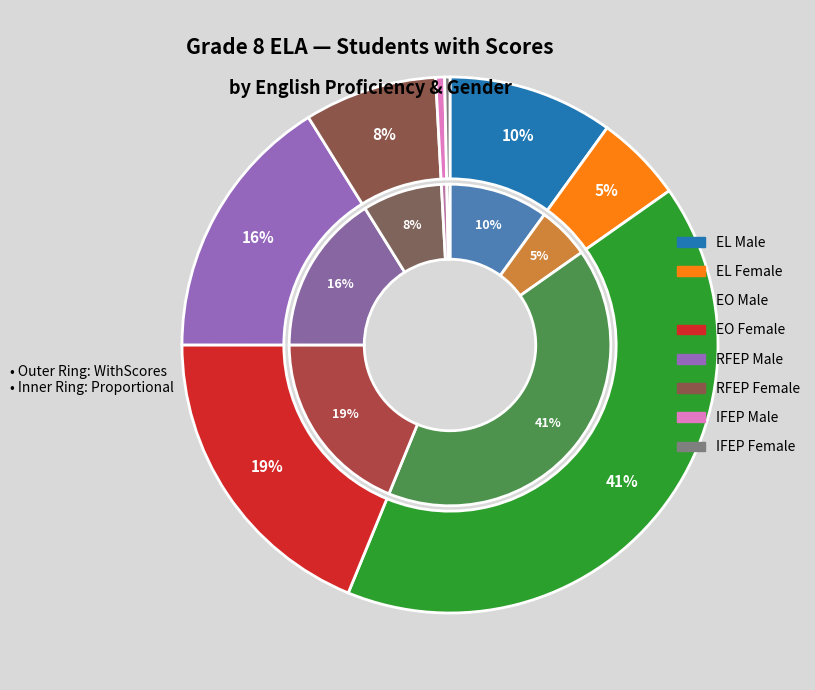

Is there a majority slice in this chart?

No